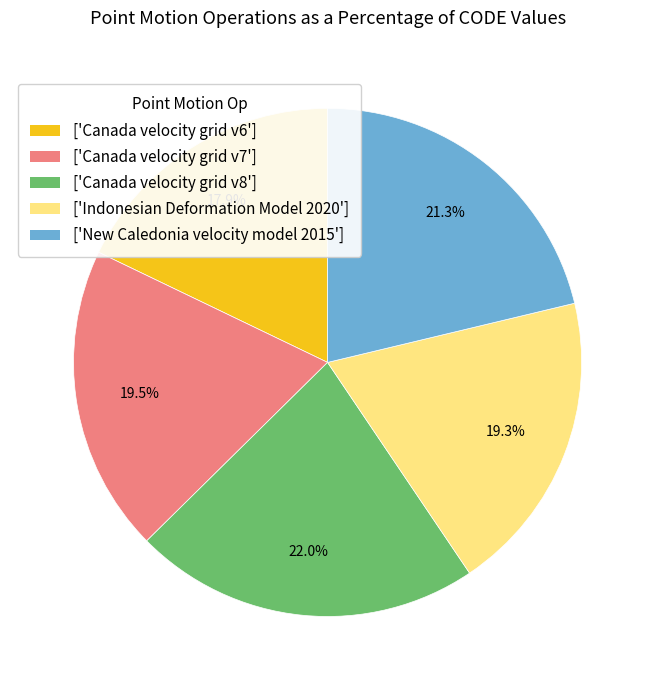

What is the largest slice in the pie chart?

['Canada velocity grid v8']